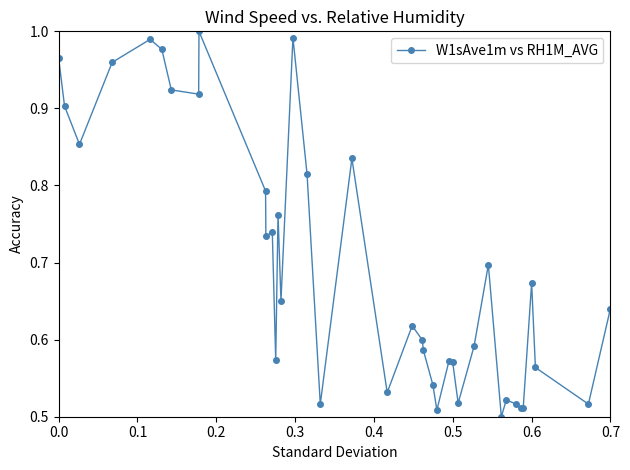

What is the sum of all values?

27.2